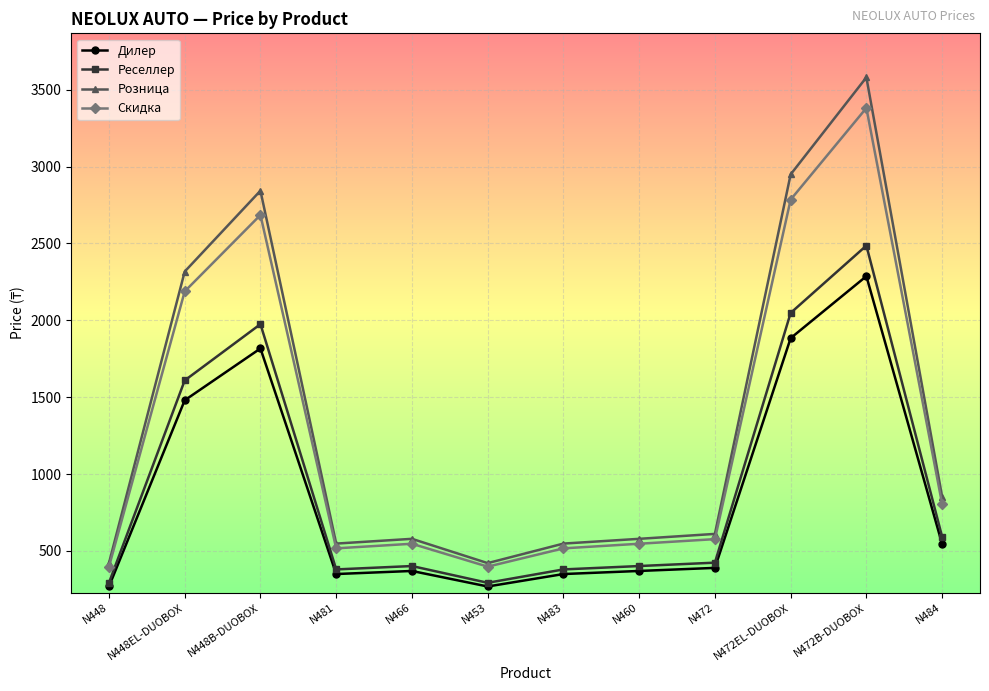

True or false: Скидка and Реселлер cross at least once.

False